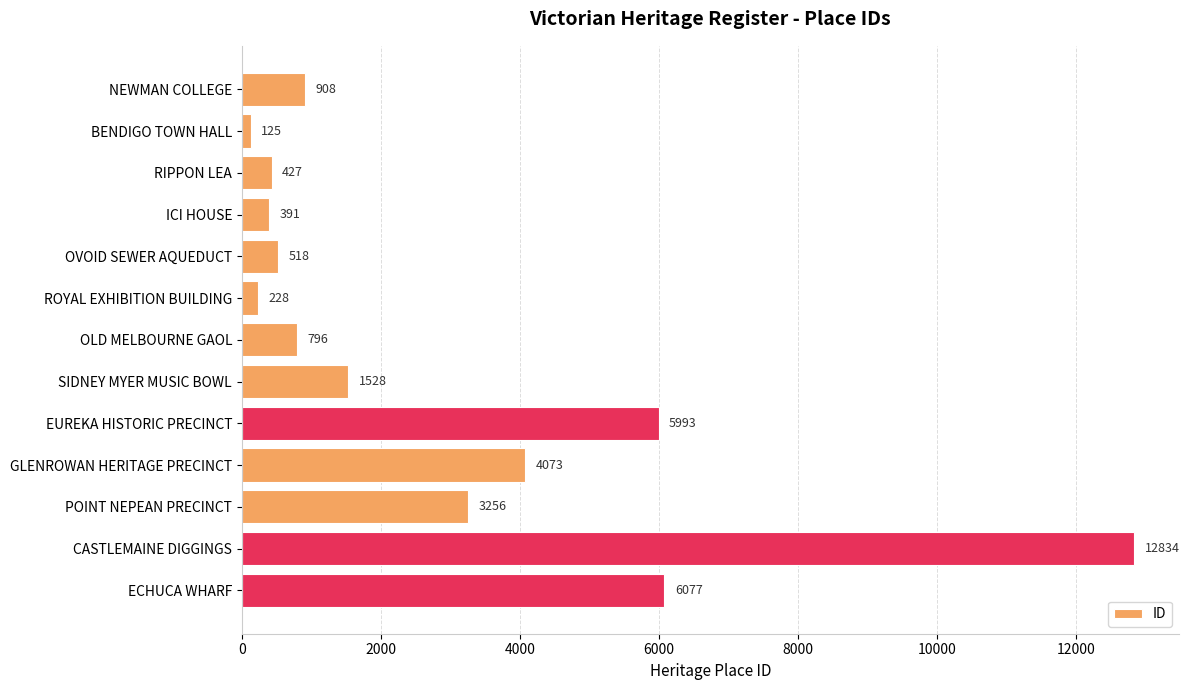

The chart shows a value of 6077 at ECHUCA WHARF. True or false?

True